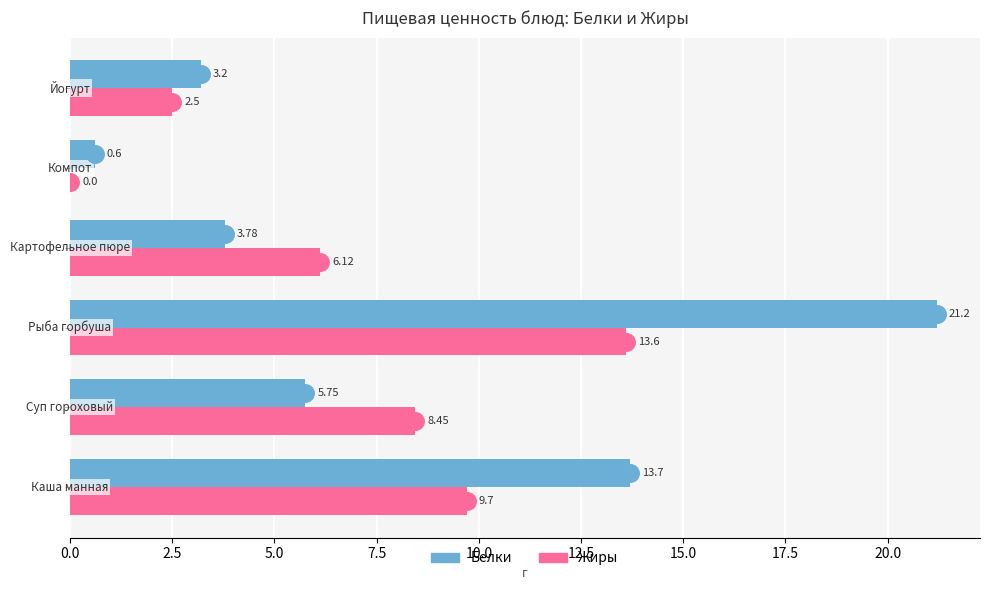

Which series has the largest total across all categories?

Белки